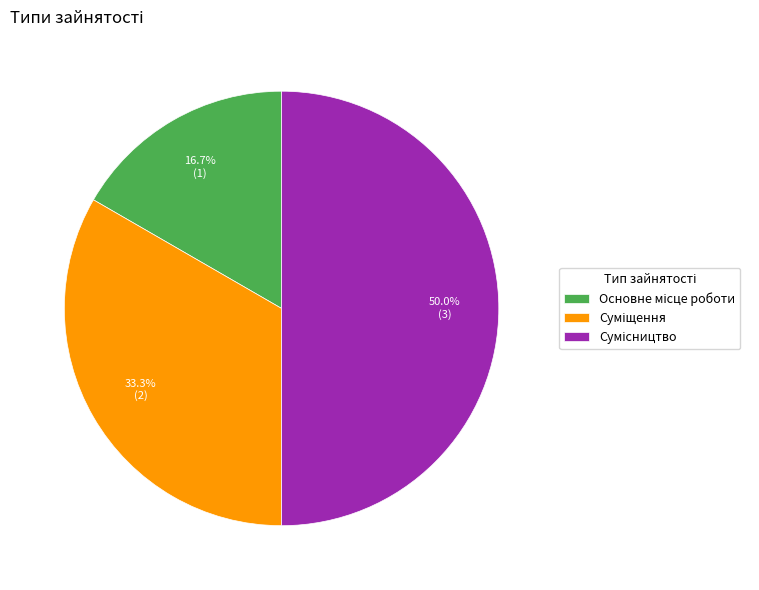

To the nearest percent, what percentage of the pie is Суміщення?

33%